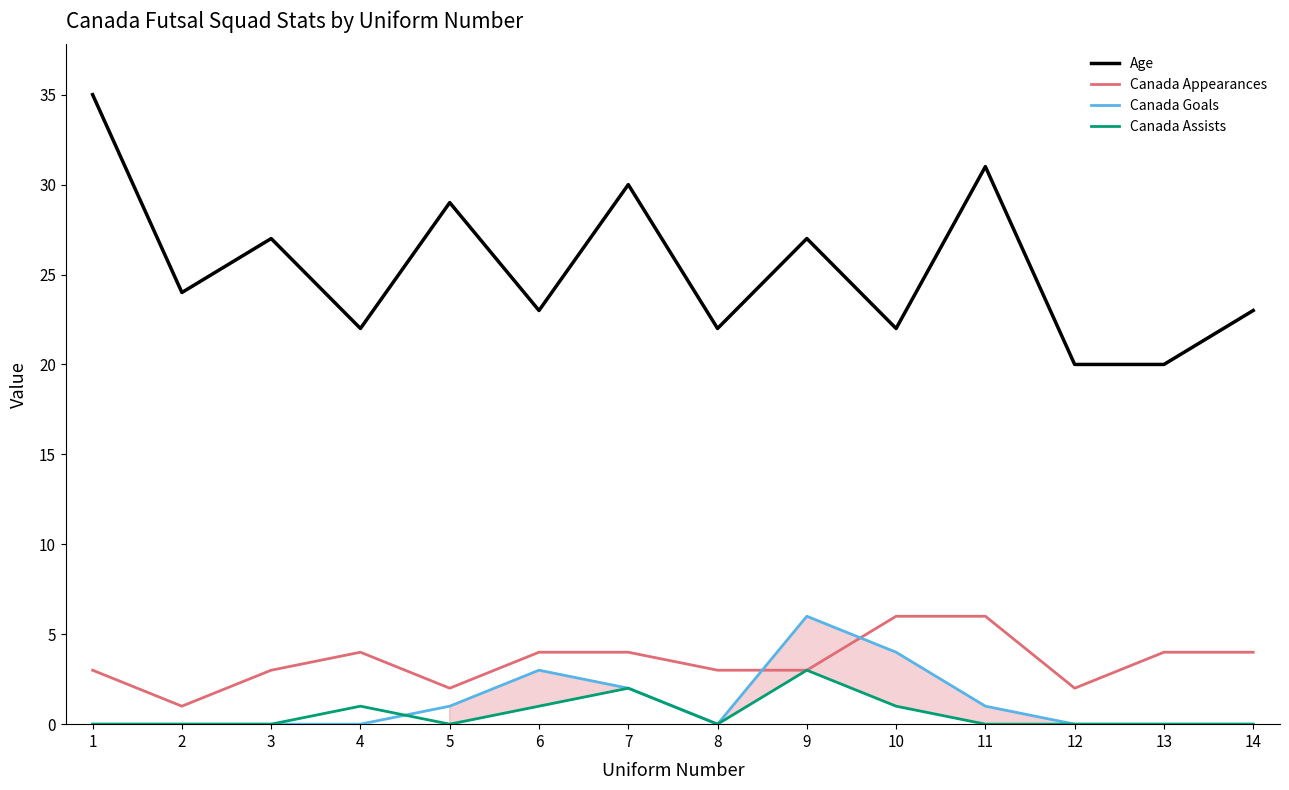

How many series are shown in this chart?

4